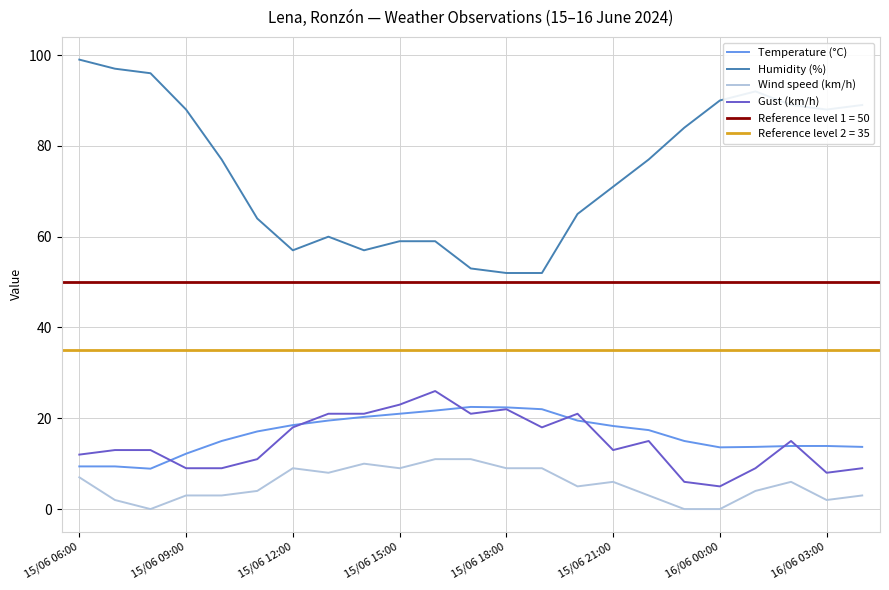

What is the minimum value for Temperature (°C)?

8.9